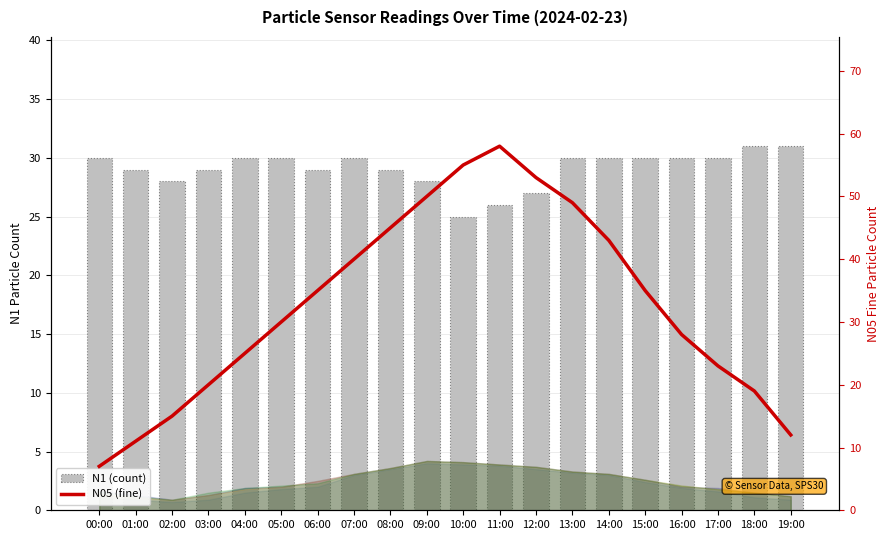

True or false: N1 (count) has a value of 30 at 07:00.

True